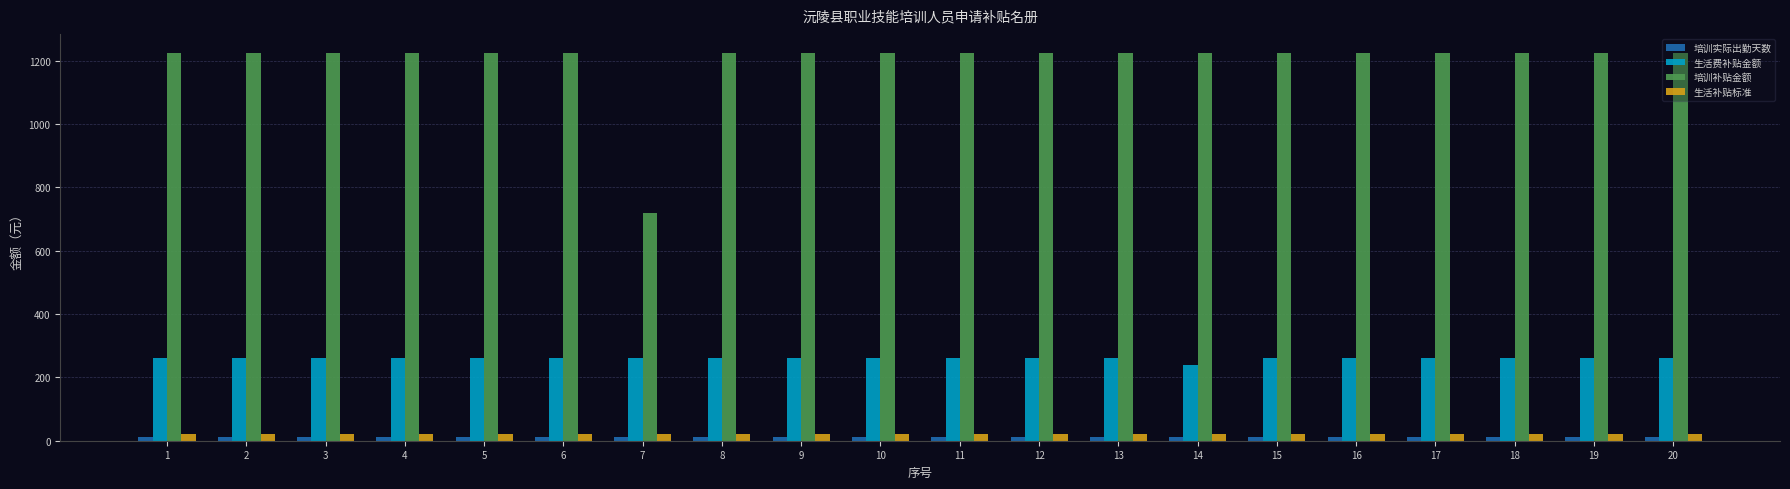

The value of 培训补贴金额 at 1 is 1224. True or false?

True